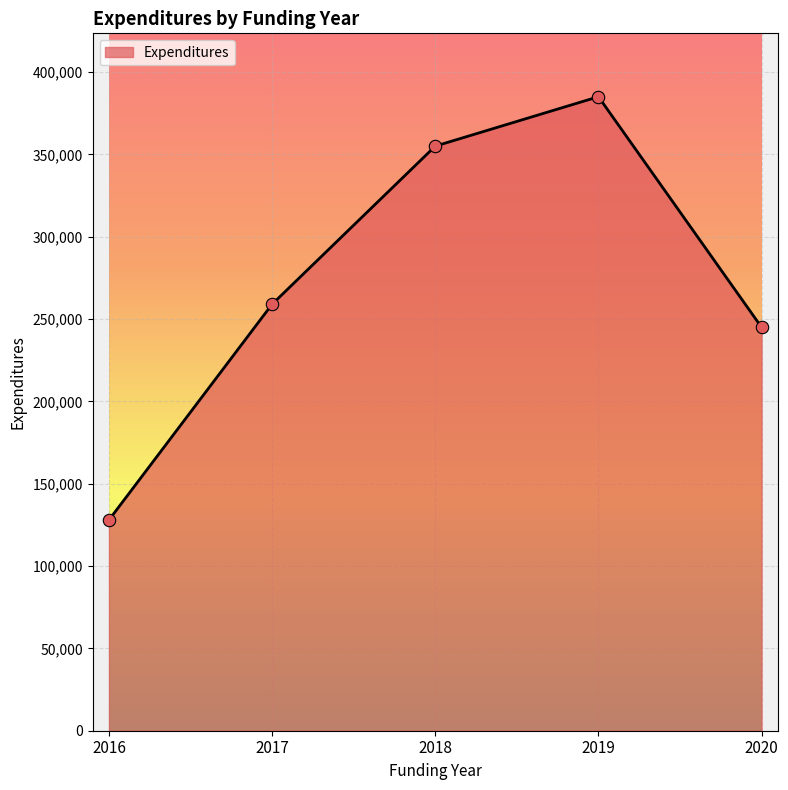

What is the ratio of the value at 2020 to the value at 2019?

0.6